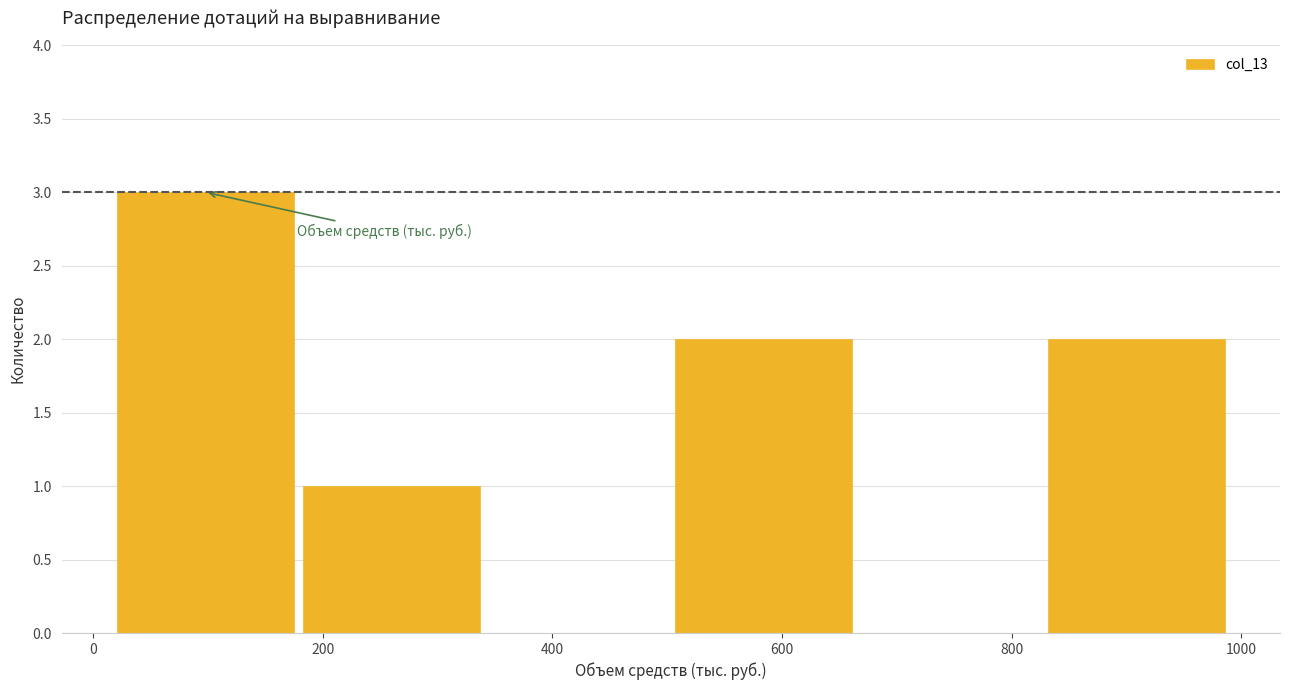

Reading left to right, list every bar in this chart as the range it spans on the x-axis followed by its height. Neither the bar edges nor the heights are printed on the chart, so give them approximately, as read against the axes.

20 to 180: 3
180 to 340: 1
340 to 500: 0
500 to 660: 2
660 to 820: 0
820 to 980: 2